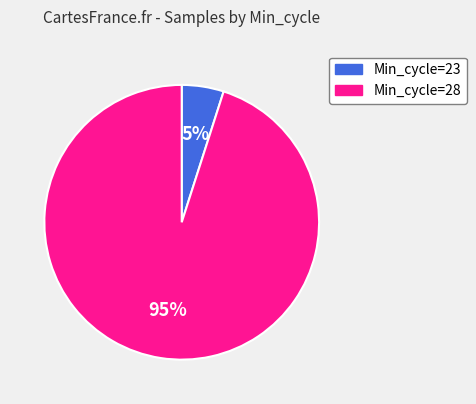

Is there a majority slice in this chart?

Yes